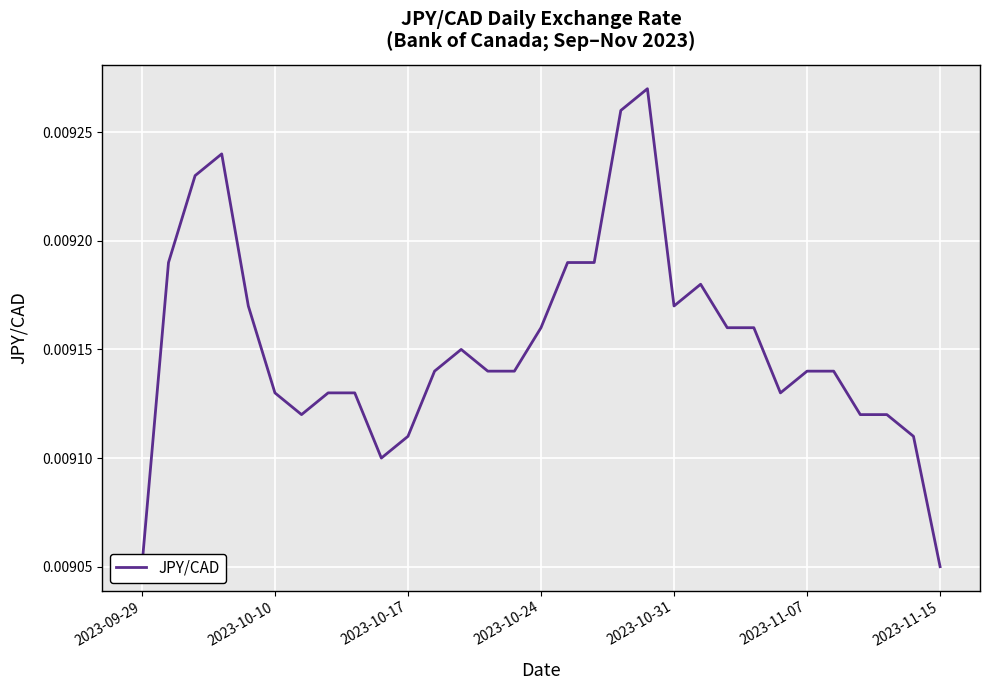

Which label corresponds to the smallest value in the chart?

2023-09-29